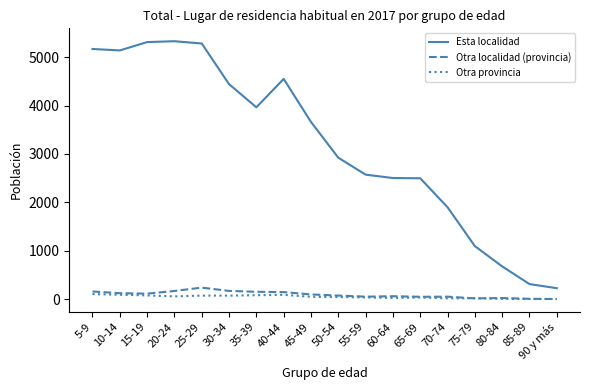

True or false: Otra localidad (provincia) has more than 1 points higher than both neighbors.

True